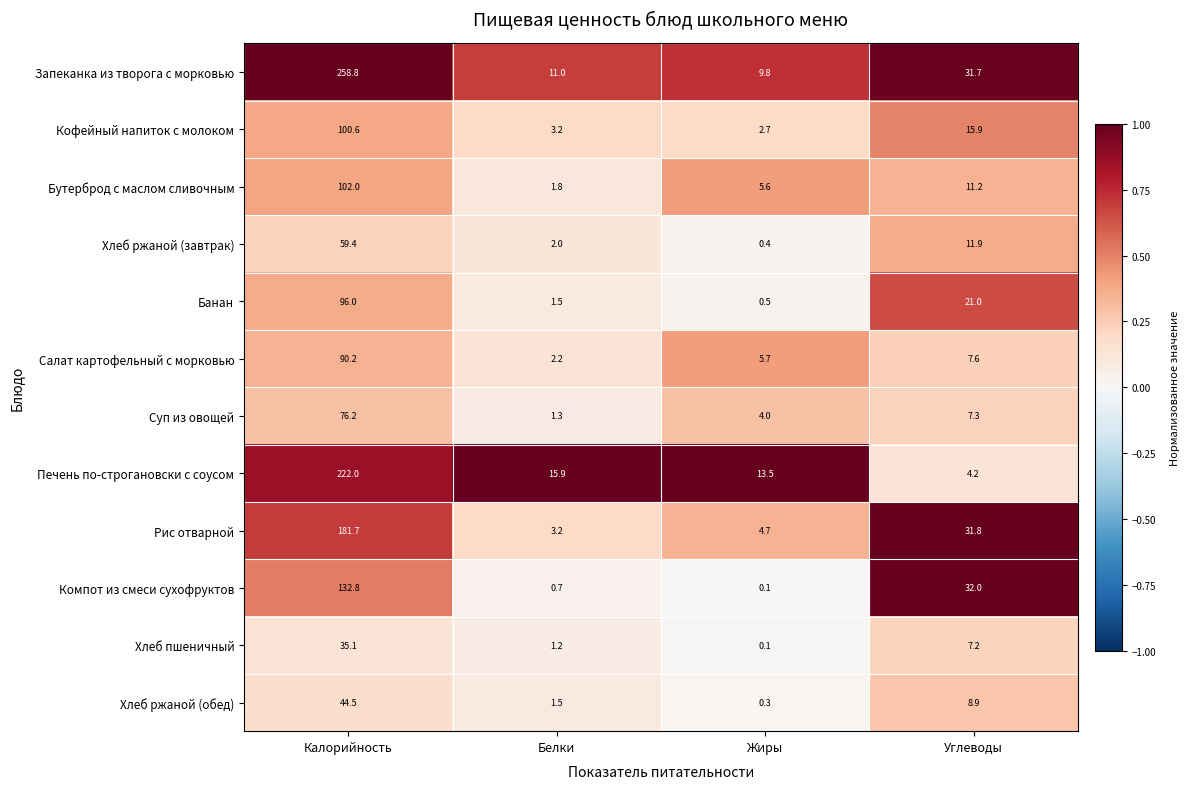

What is the difference between the maximum and minimum values in the Печень по-строгановски с соусом series?

217.8